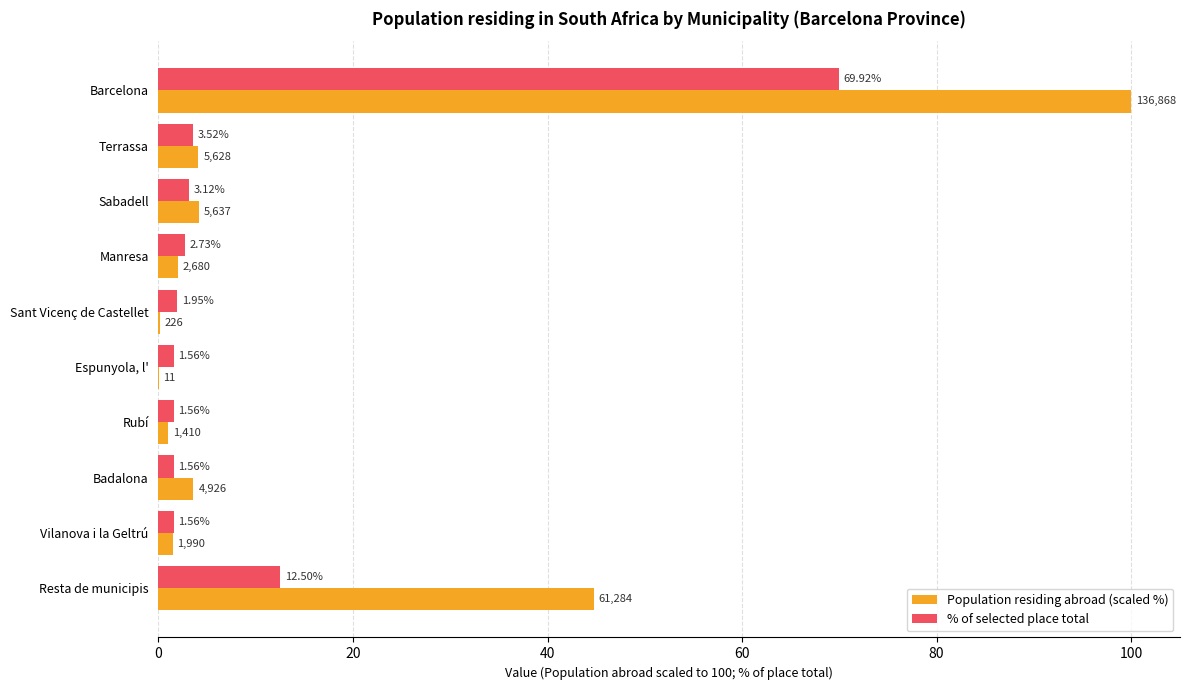

Is the value of Population residing abroad (scaled %) at Espunyola, l' greater than the value of % of selected place total at Sabadell?

No